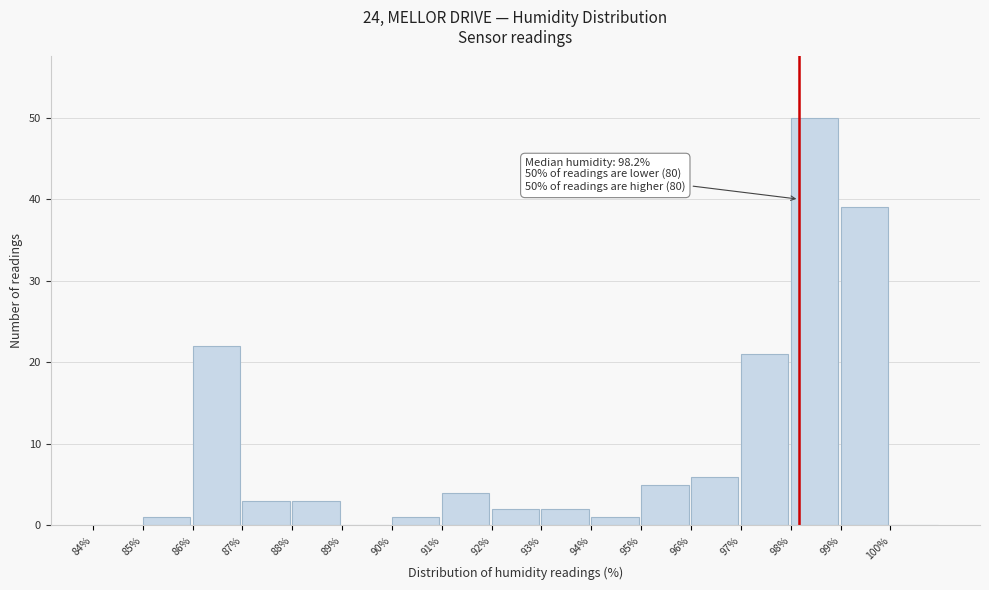

Over which range of the x-axis is the bar tallest?

98 to 99